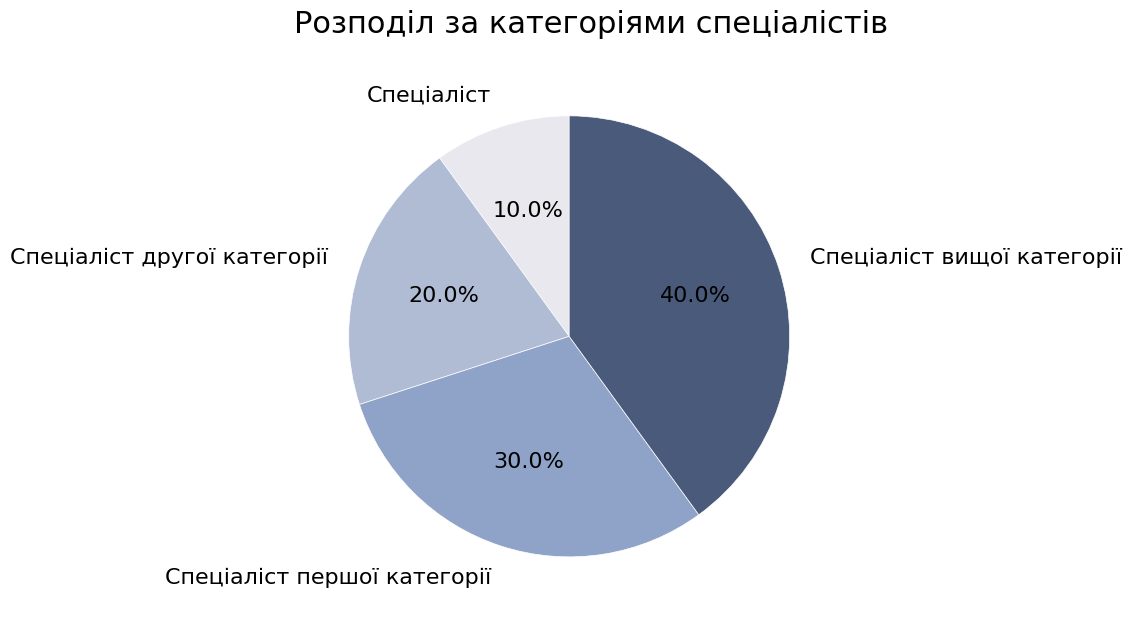

To the nearest percent, what is the combined percentage of Спеціаліст вищої категорії and Спеціаліст другої категорії?

60%